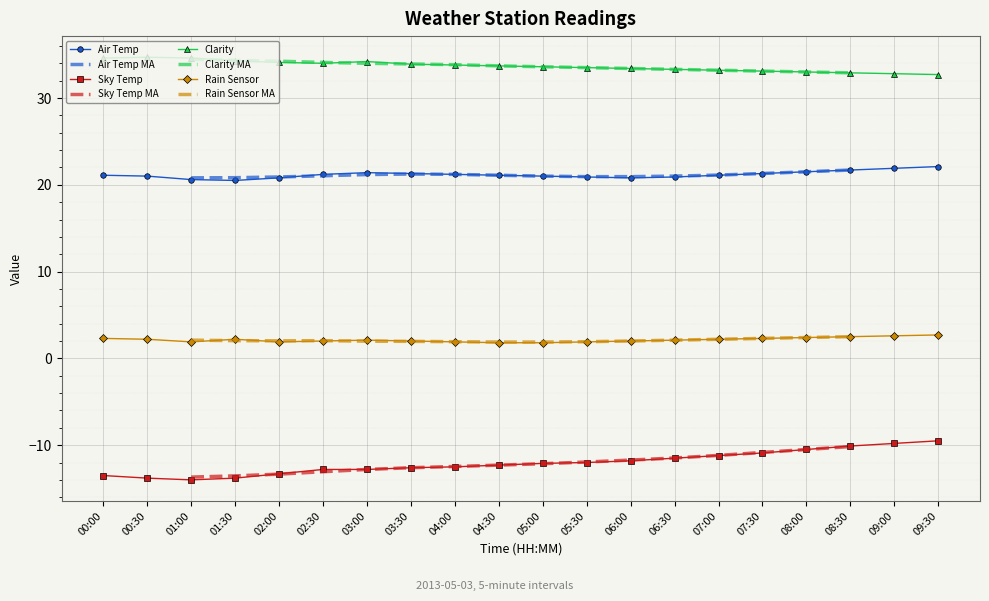

True or false: Air Temp and Clarity cross at least once.

False